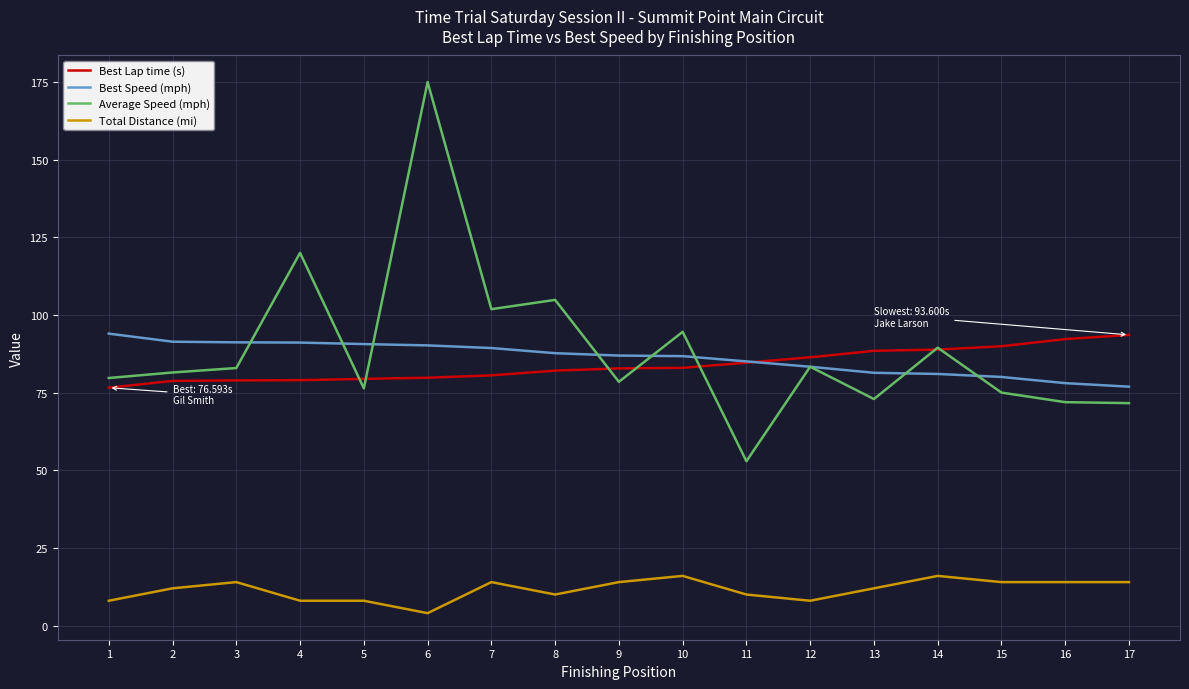

Which series has the widest spread of values?

Average Speed (mph)